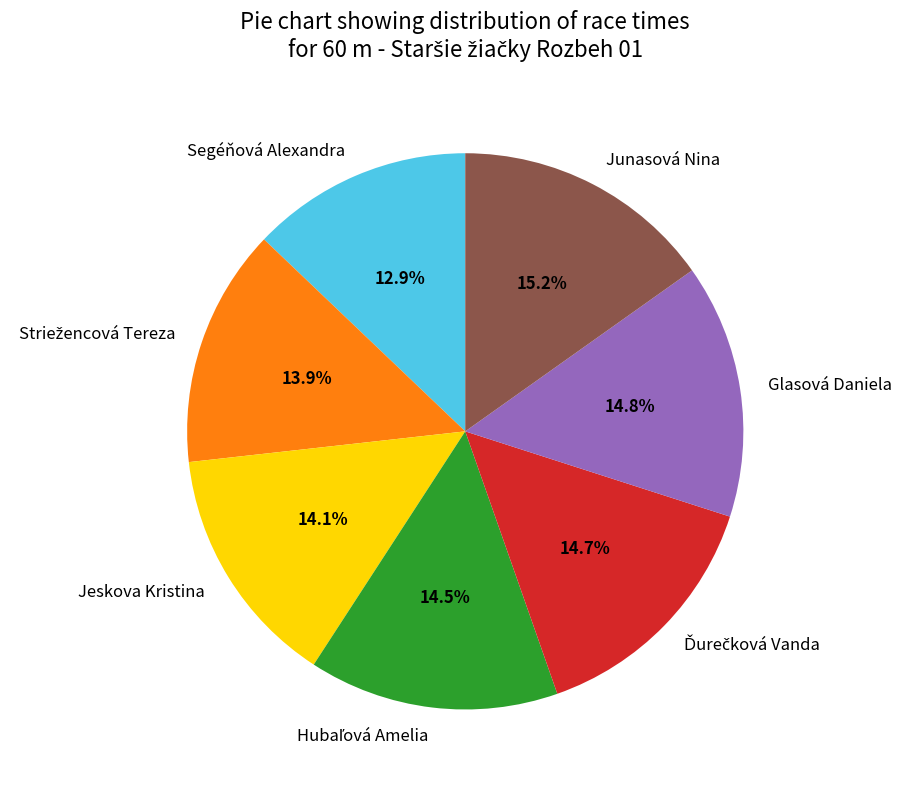

How many slices are in this pie chart?

7